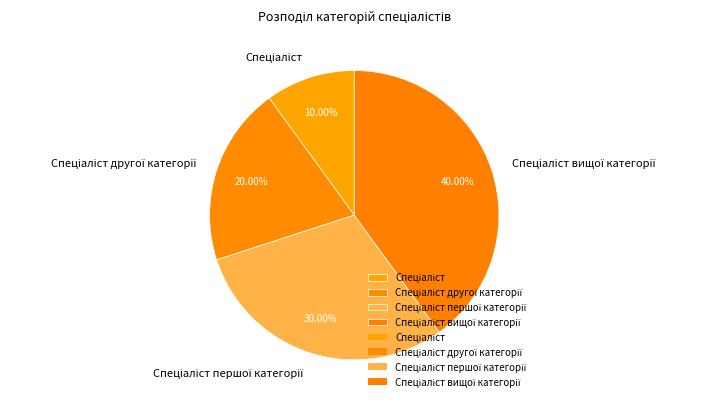

Does any single category account for the majority?

No